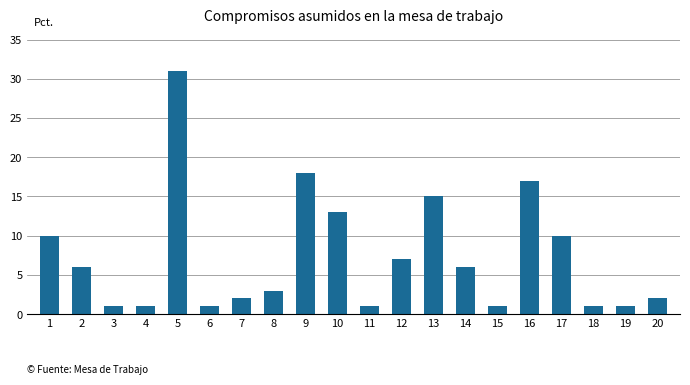

The value at 17 is 10. True or false?

True